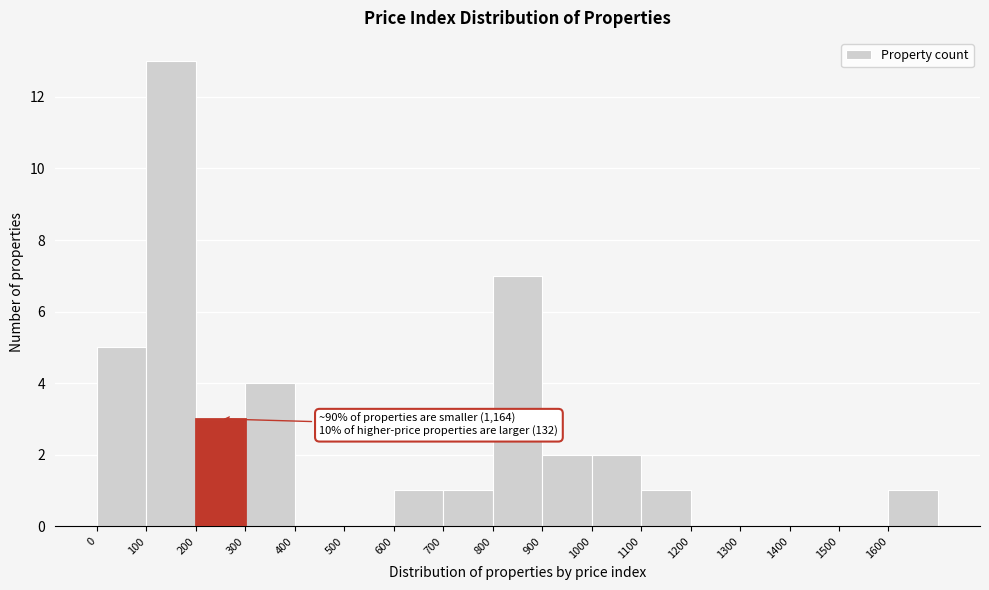

Which range on the x-axis has the tallest bar?

100 to 200